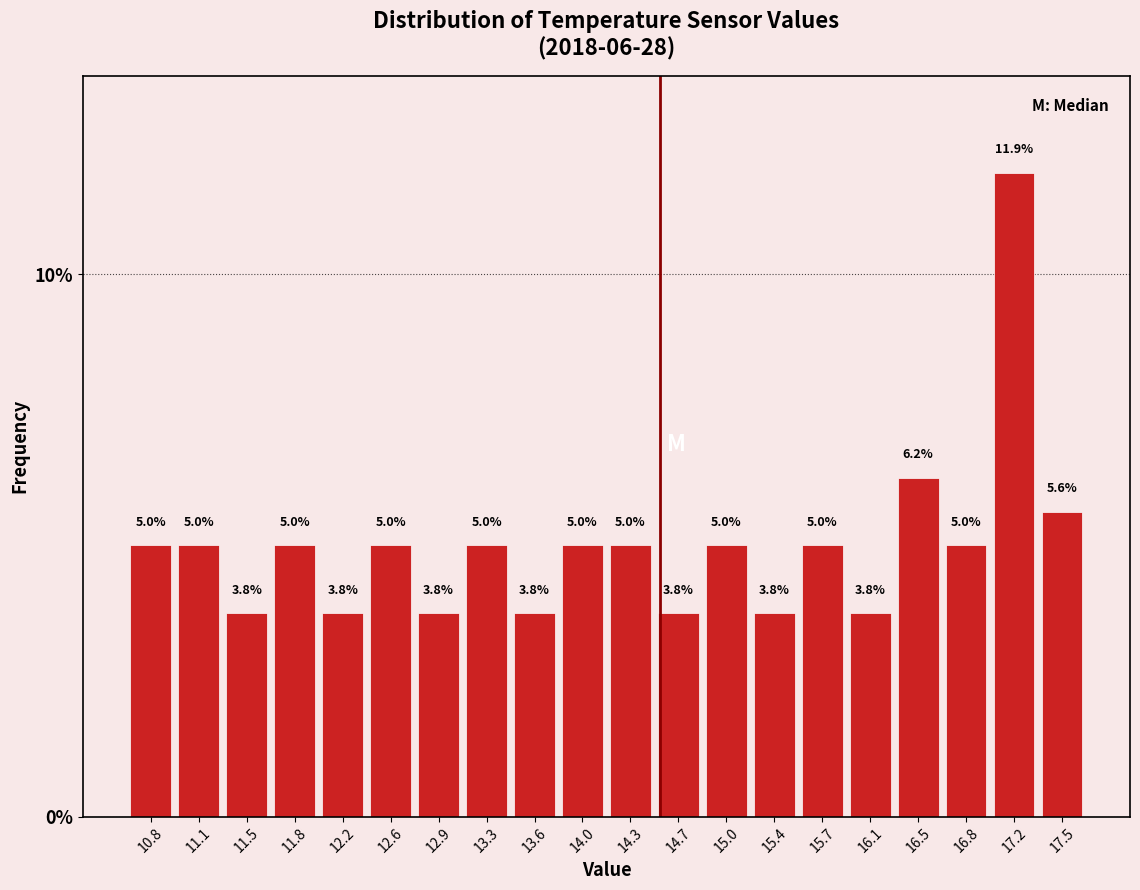

What is the height of the bar covering 13.085 to 13.440 on the x-axis? The bar edges are not printed on the chart, so give them approximately, as read against the axis.

5.0